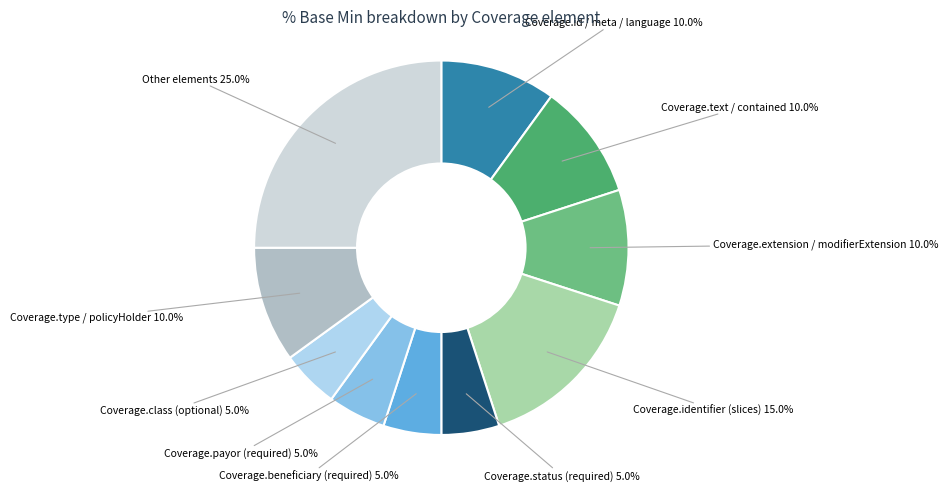

What is the total percentage of Coverage.type / policyHolder 10.0% and Coverage.status (required) 5.0%?

15.0%